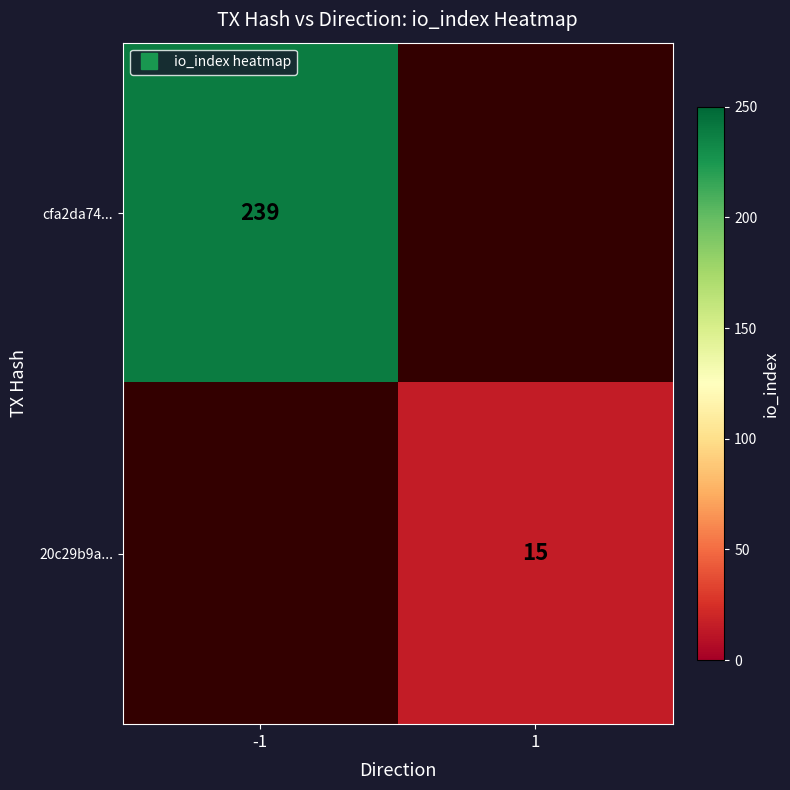

At which category does the chart reach its minimum across all series?

1